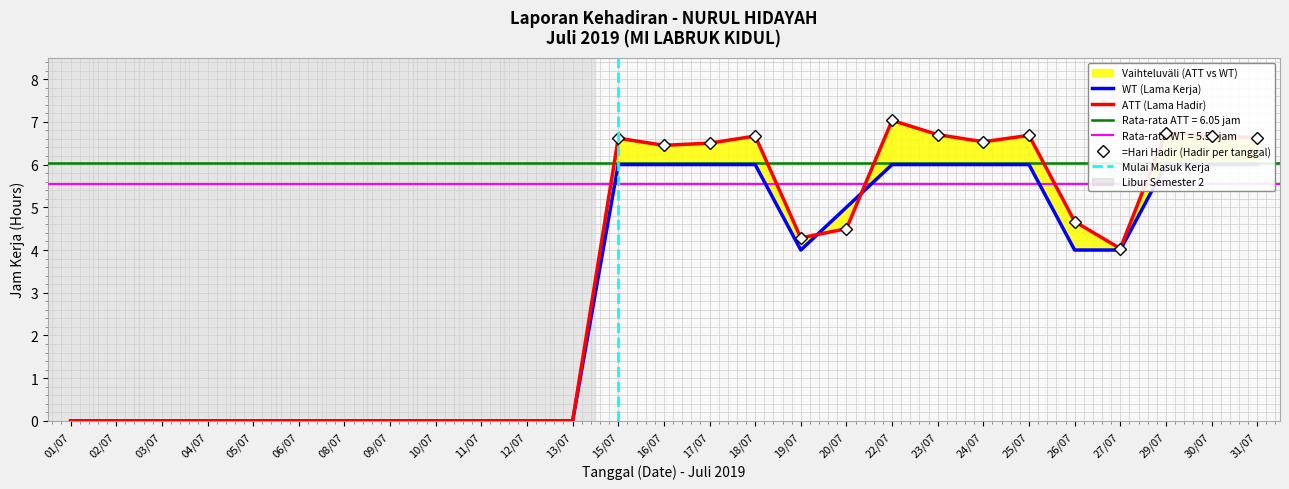

Is it true that ATT (Lama Hadir) equals 6.6 at 31/07?

True